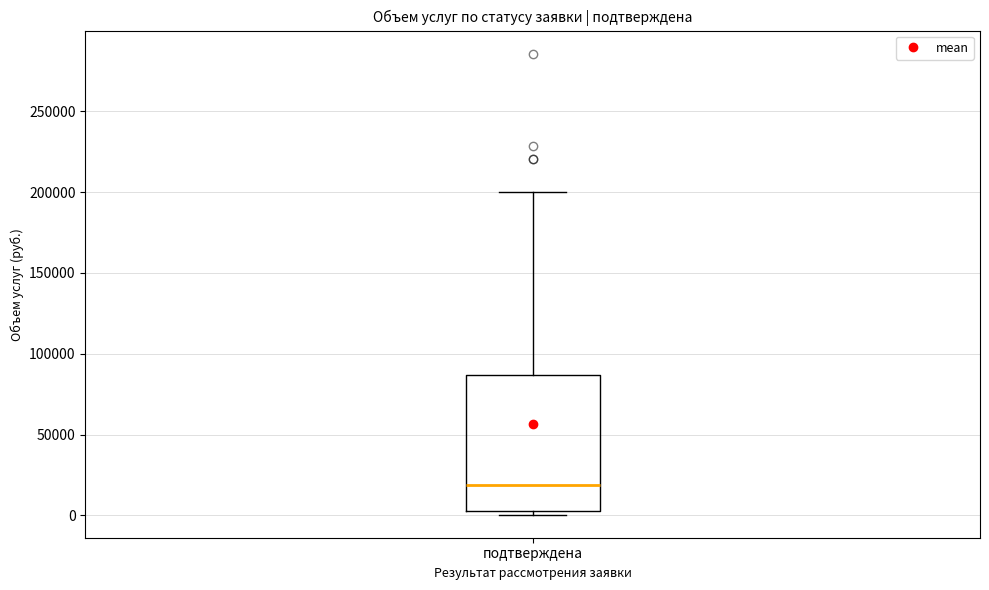

Read this box plot against the y-axis: the position of the median line, the range covered by the box, and the ends of both whiskers. The values are not printed on the chart, so give them approximately, as read against the axis.

median 20000, box 5000 to 85000, whiskers 0 to 200000